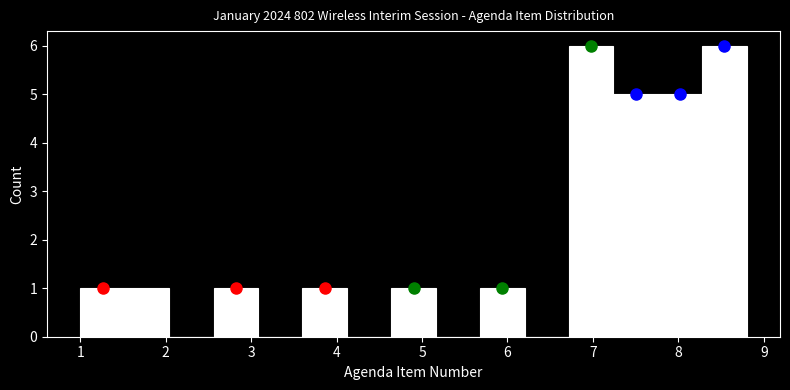

How tall is the bar that spans 1.52 to 2.04 on the x-axis? Neither the bar edges nor the heights are printed on the chart, so give them approximately, as read against the axes.

1